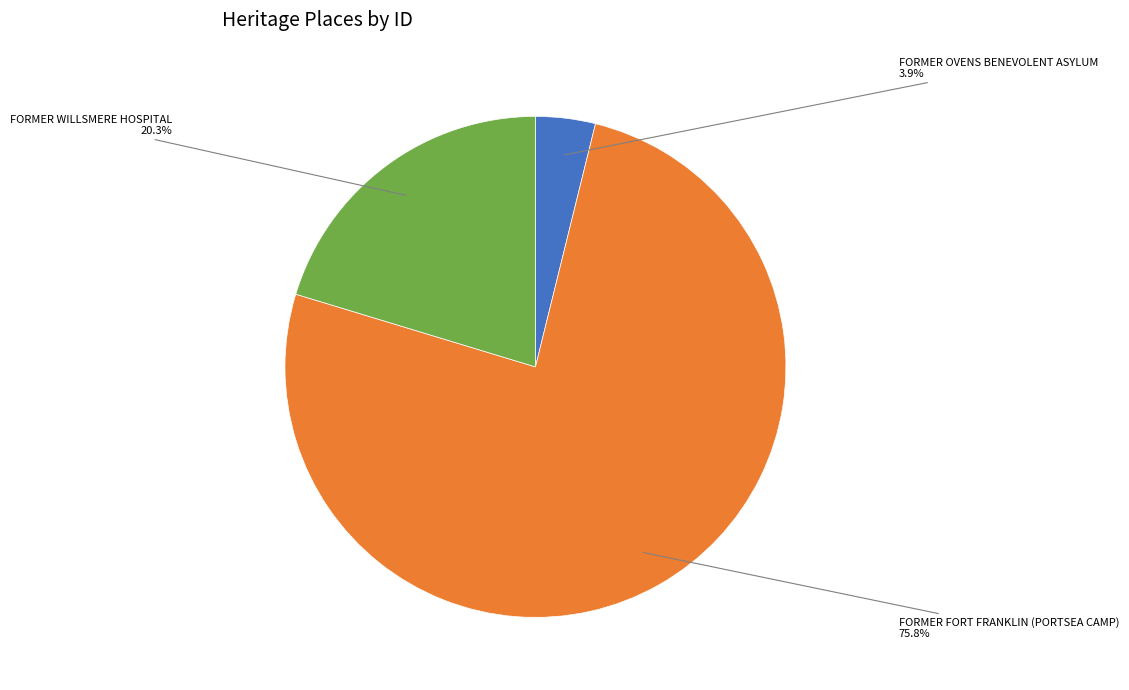

Is there a majority slice in this chart?

Yes